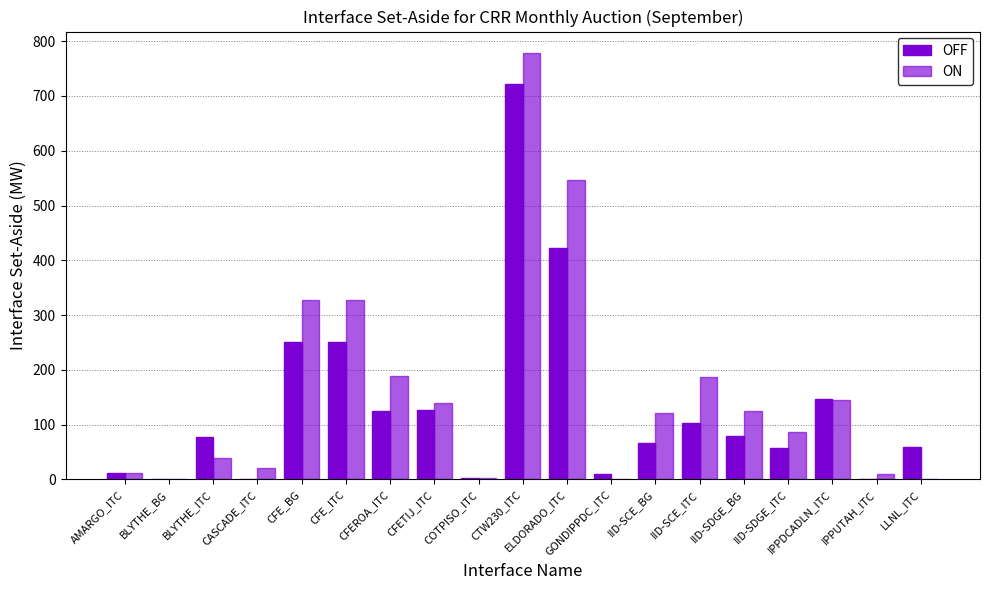

How many data points does each series have?

19